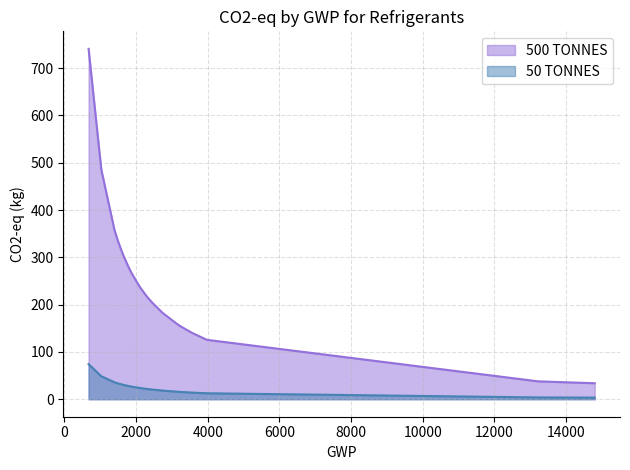

True or false: 500 TONNES and 50 TONNES intersect in this chart.

False